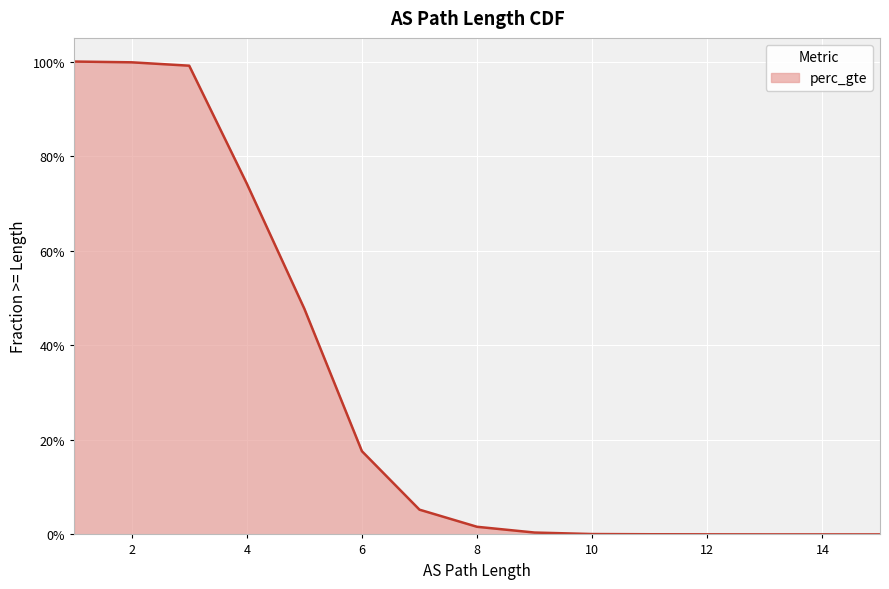

Does the chart display data point markers on the line(s)?

No